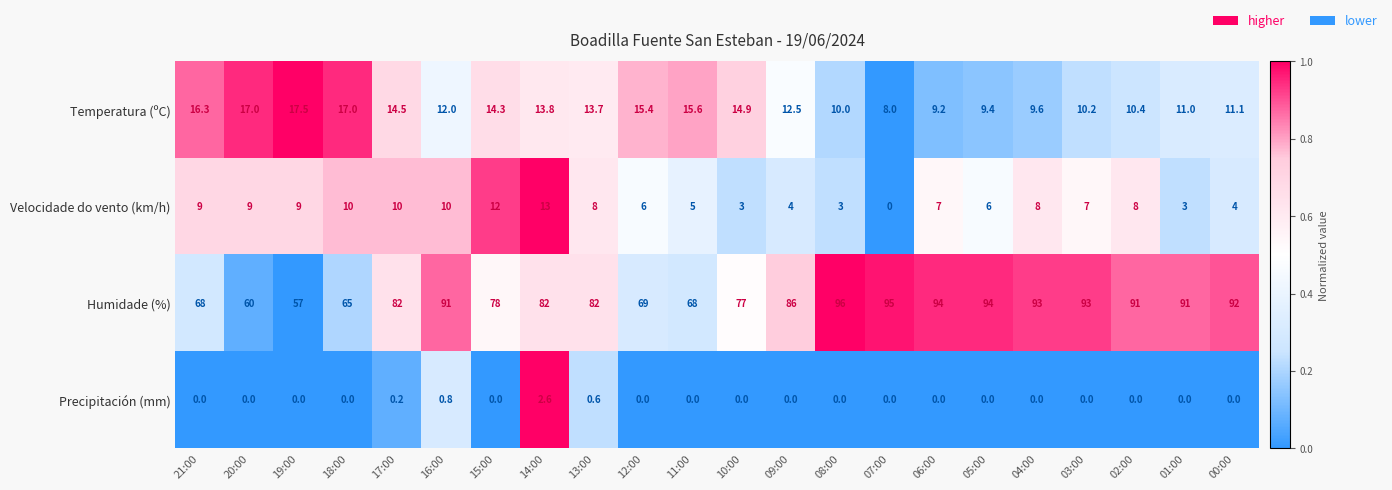

What is the spread (max minus min) of values at 15:00?

78.0